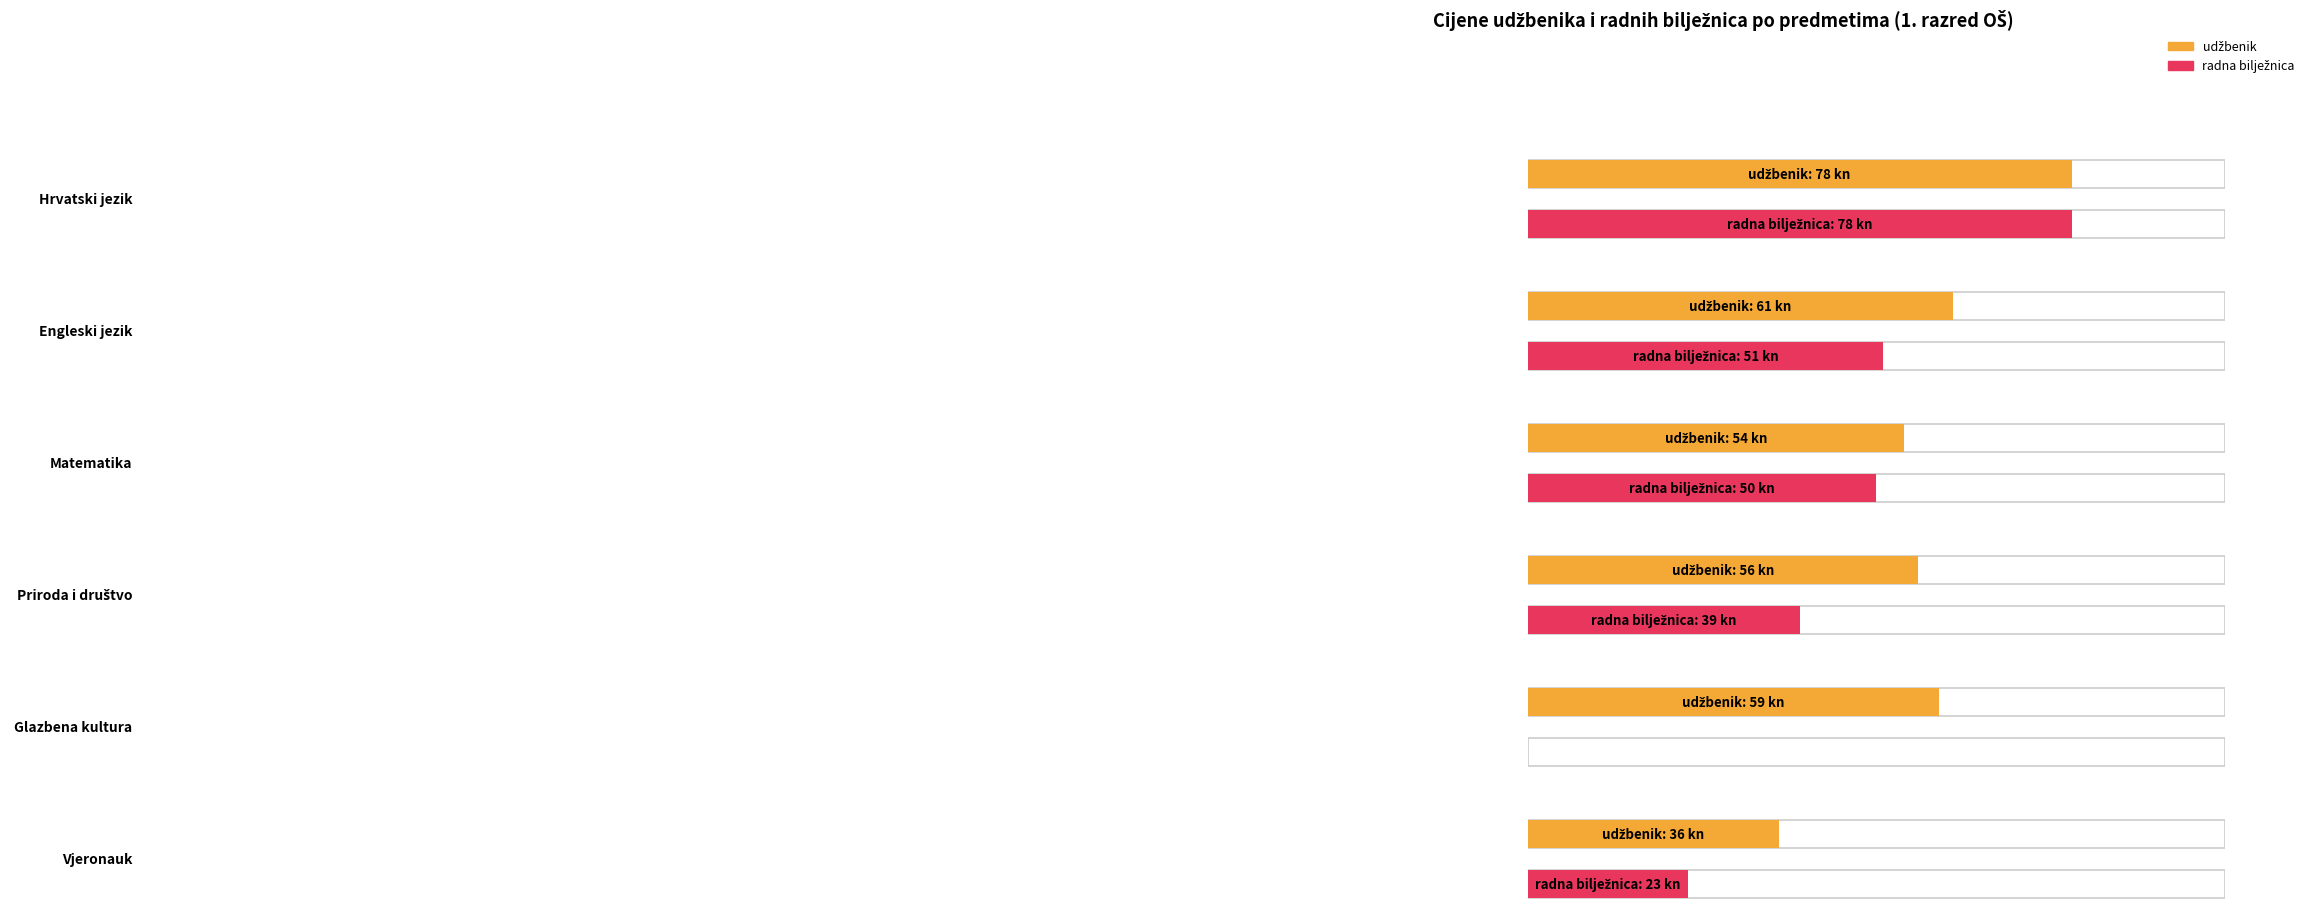

Reading left to right, what are all the values shown in this chart?

udžbenik: 78	61	54	56	59	36
radna bilježnica: 78	51	50	39	0	23